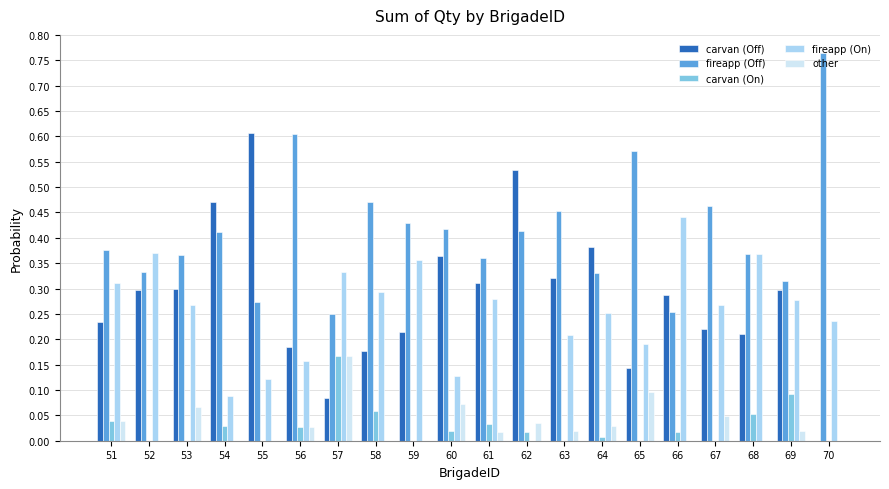

At which category does the chart reach its peak across all series?

70